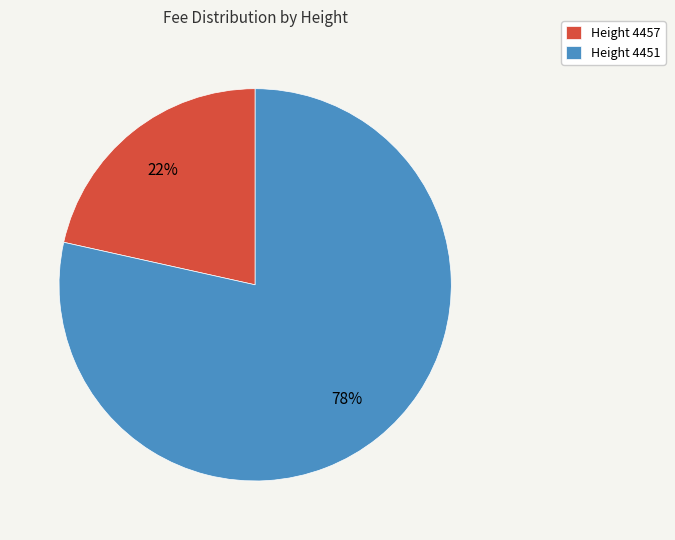

Which slice is the largest?

Height 4451